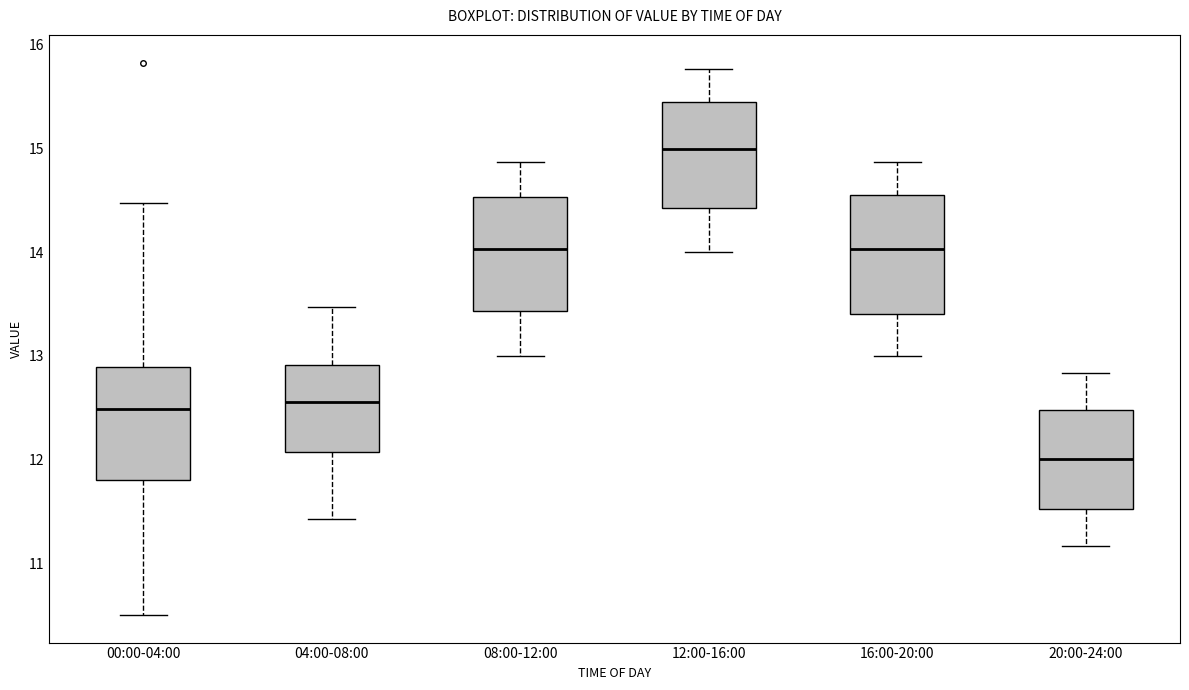

Where is the lower edge of the box for 04:00-08:00 on the y-axis? The values are not printed on the chart, so give them approximately, as read against the axis.

12.1